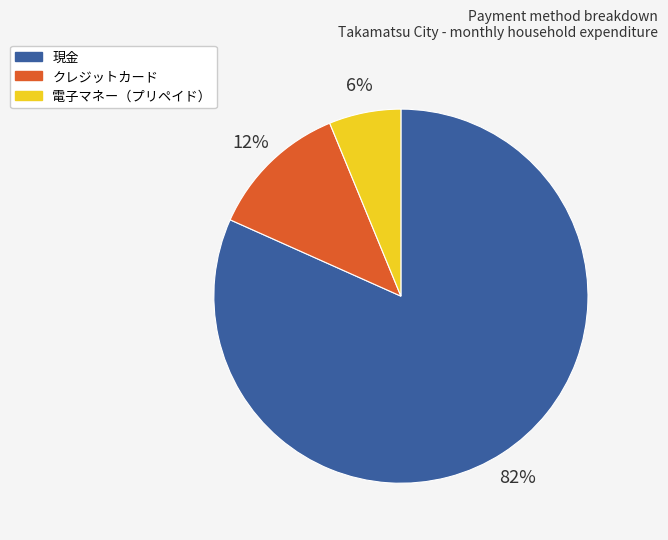

To the nearest percent, what is the average slice percentage?

33%